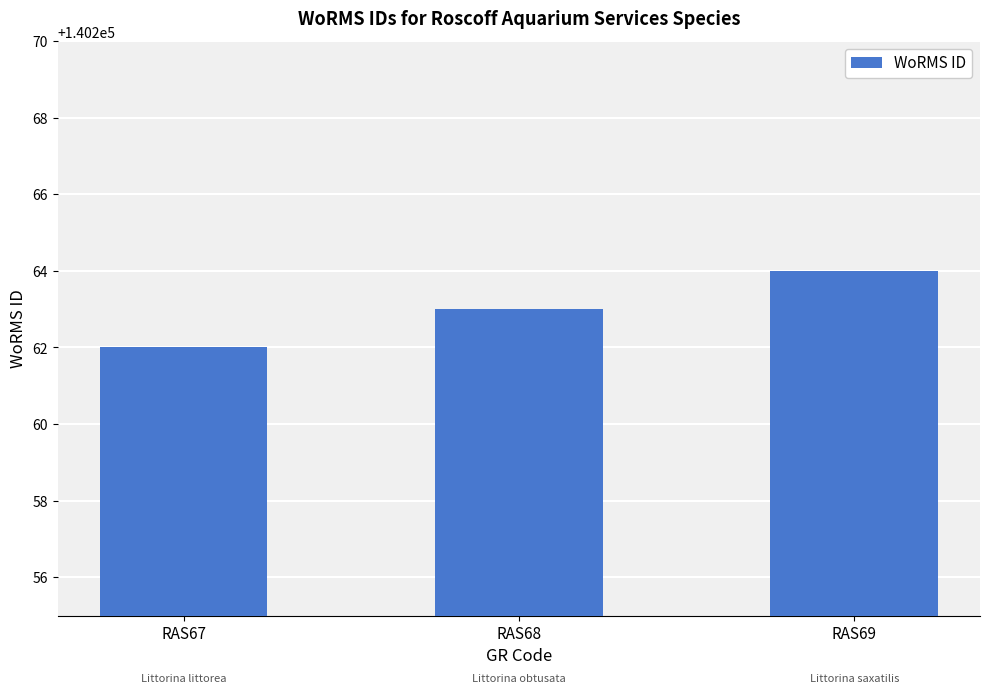

Rank the categories by value from highest to lowest.

RAS69, RAS68, RAS67